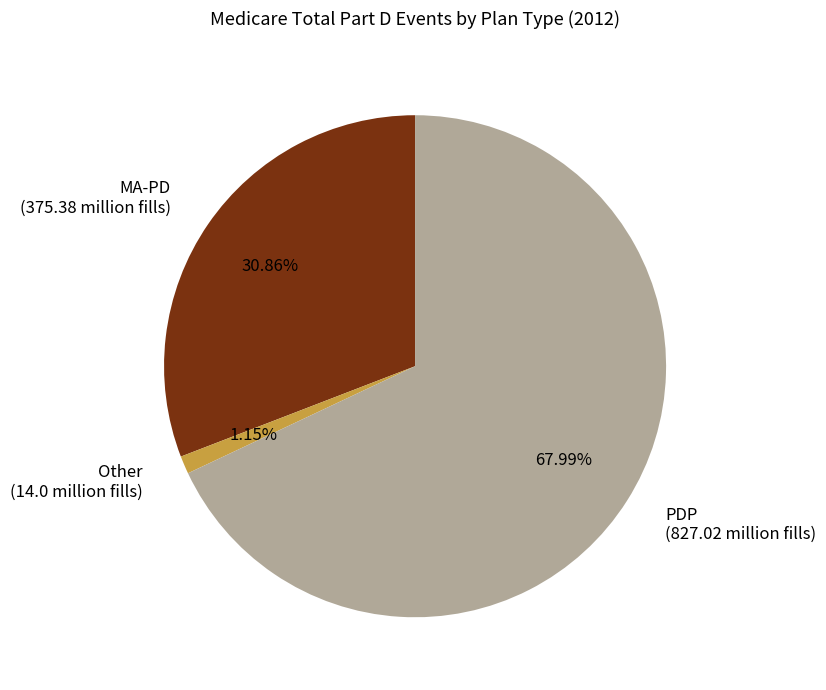

How many slices are in this pie chart?

3